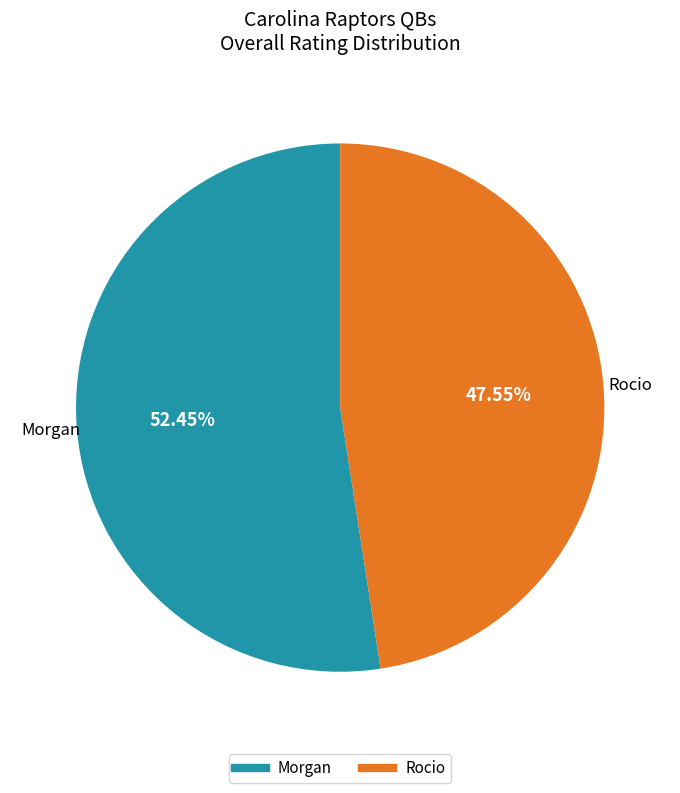

Does Rocio represent more than half of the total?

No